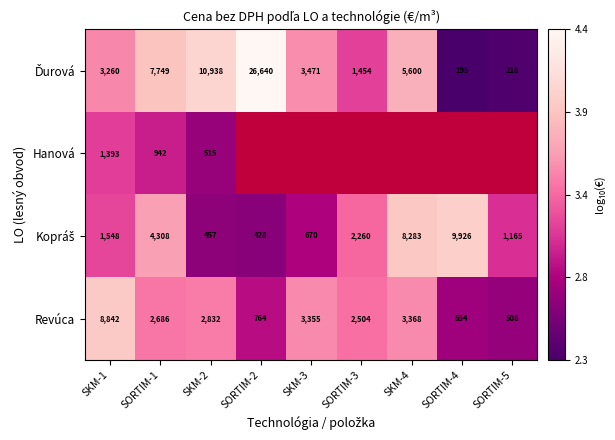

What is the difference between the second highest and second lowest values in the Ďurová series?

1.7